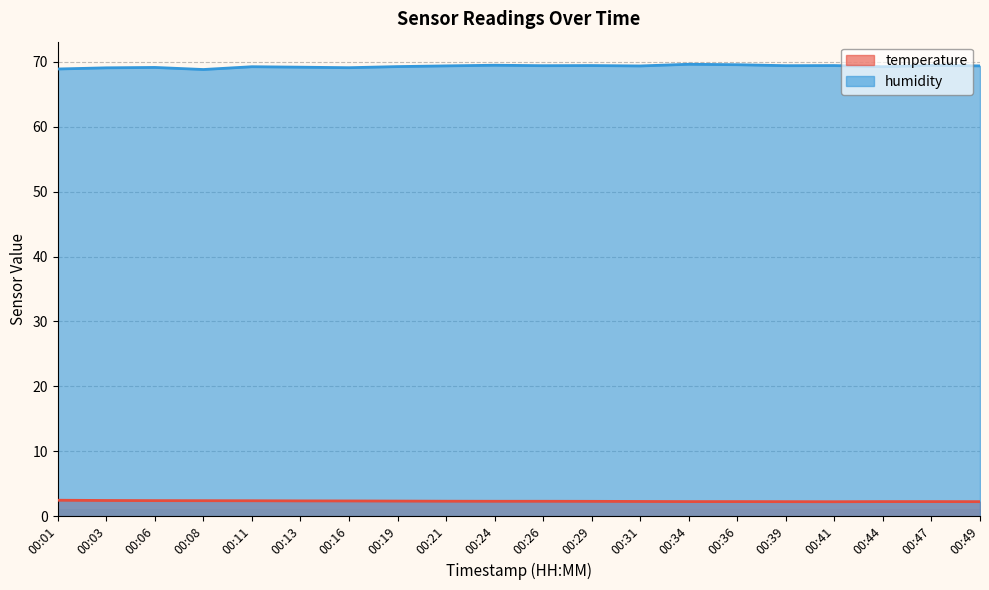

What is the sum of the temperature values at 00:26 and 00:21?

4.6